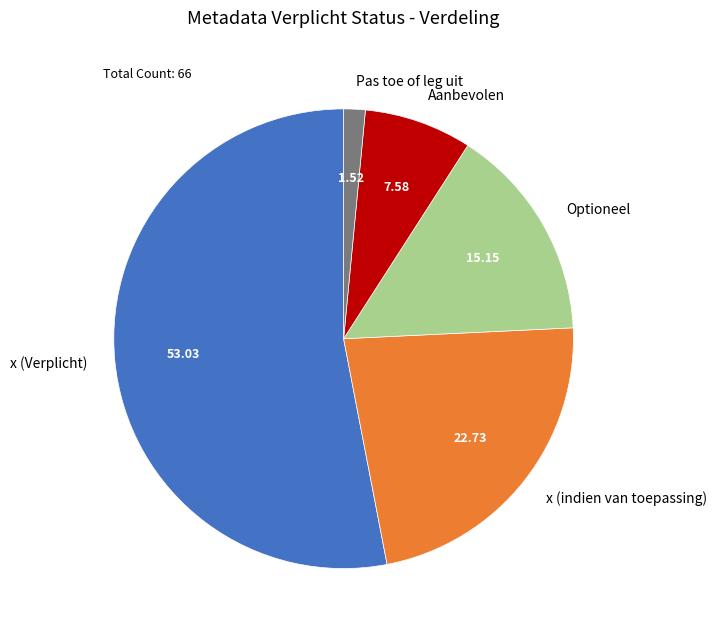

The Aanbevolen slice represents 20% of the pie. True or false?

False